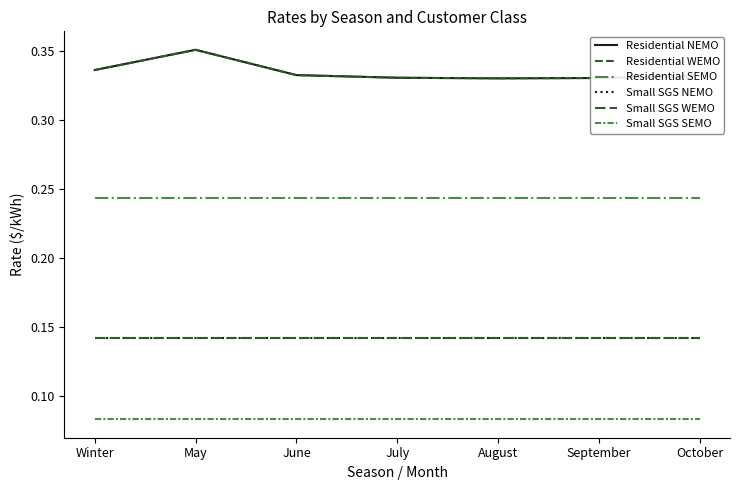

Reading right to left, extract all data points from this chart.

Residential NEMO: 0.3	0.3	0.3	0.3	0.3	0.4	0.3
Residential WEMO: 0.3	0.3	0.3	0.3	0.3	0.4	0.3
Residential SEMO: 0.2	0.2	0.2	0.2	0.2	0.2	0.2
Small SGS NEMO: 0.1	0.1	0.1	0.1	0.1	0.1	0.1
Small SGS WEMO: 0.1	0.1	0.1	0.1	0.1	0.1	0.1
Small SGS SEMO: 0.1	0.1	0.1	0.1	0.1	0.1	0.1